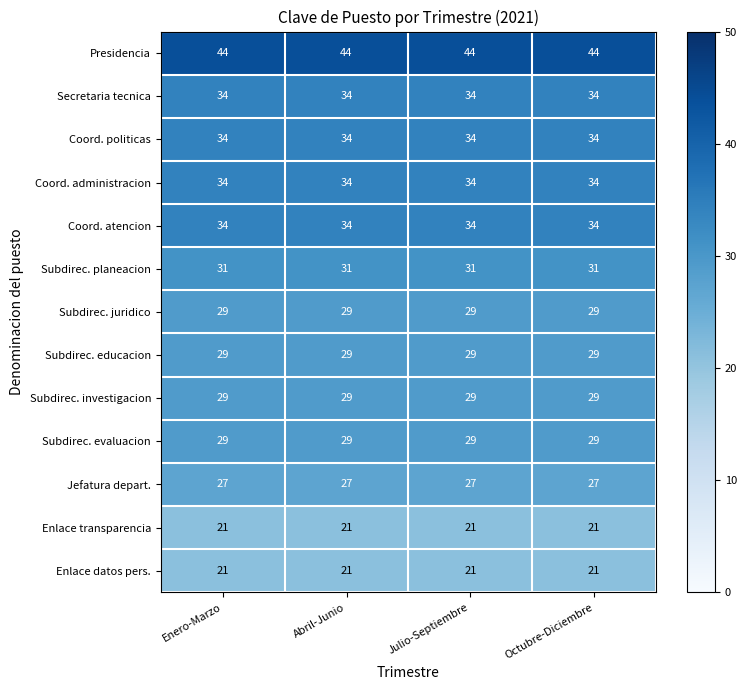

What is the smallest value displayed?

21